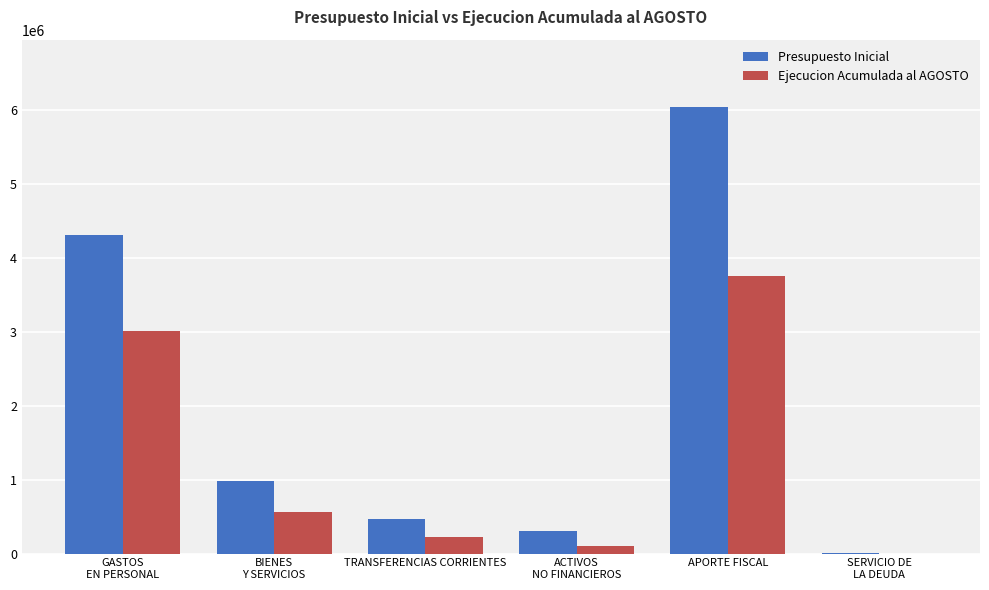

At which category is the sum across all series the highest?

APORTE FISCAL